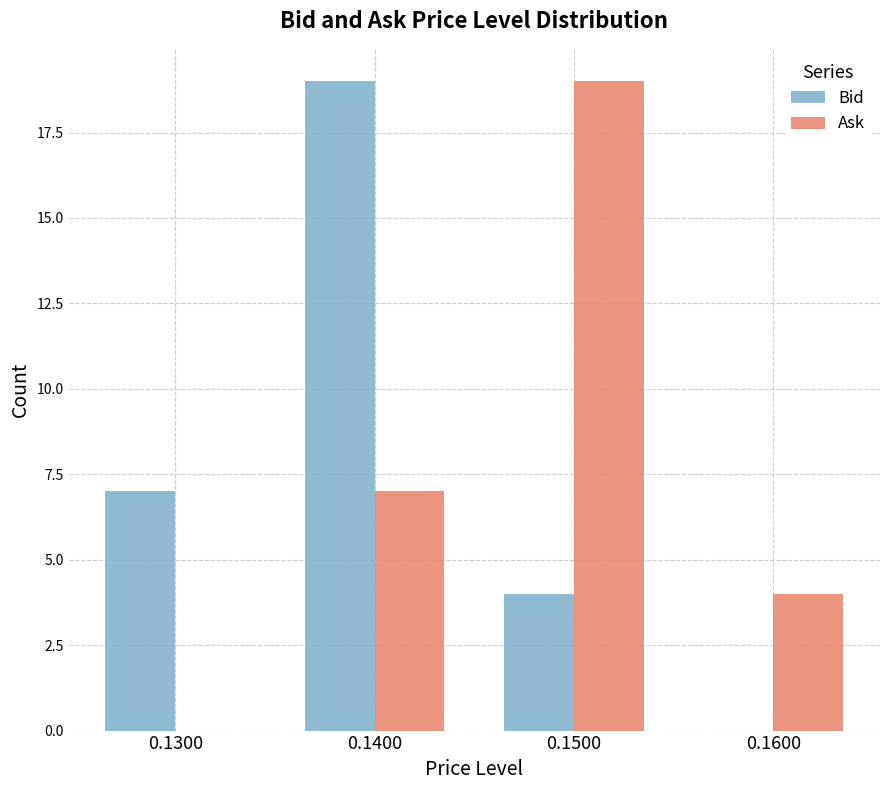

Is the value of Bid at 0.1300 greater than the value of Ask at 0.1600?

Yes